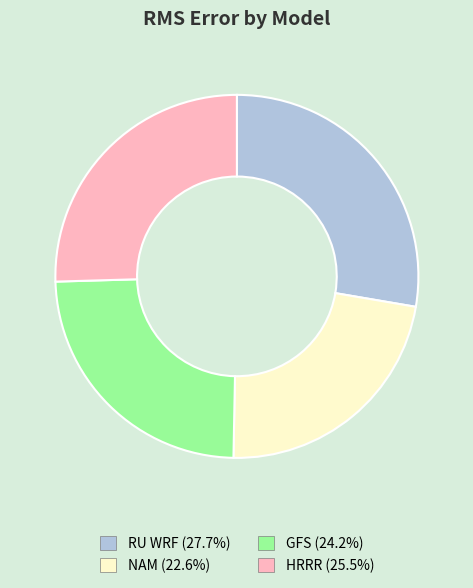

Does HRRR represent more than half of the total?

No